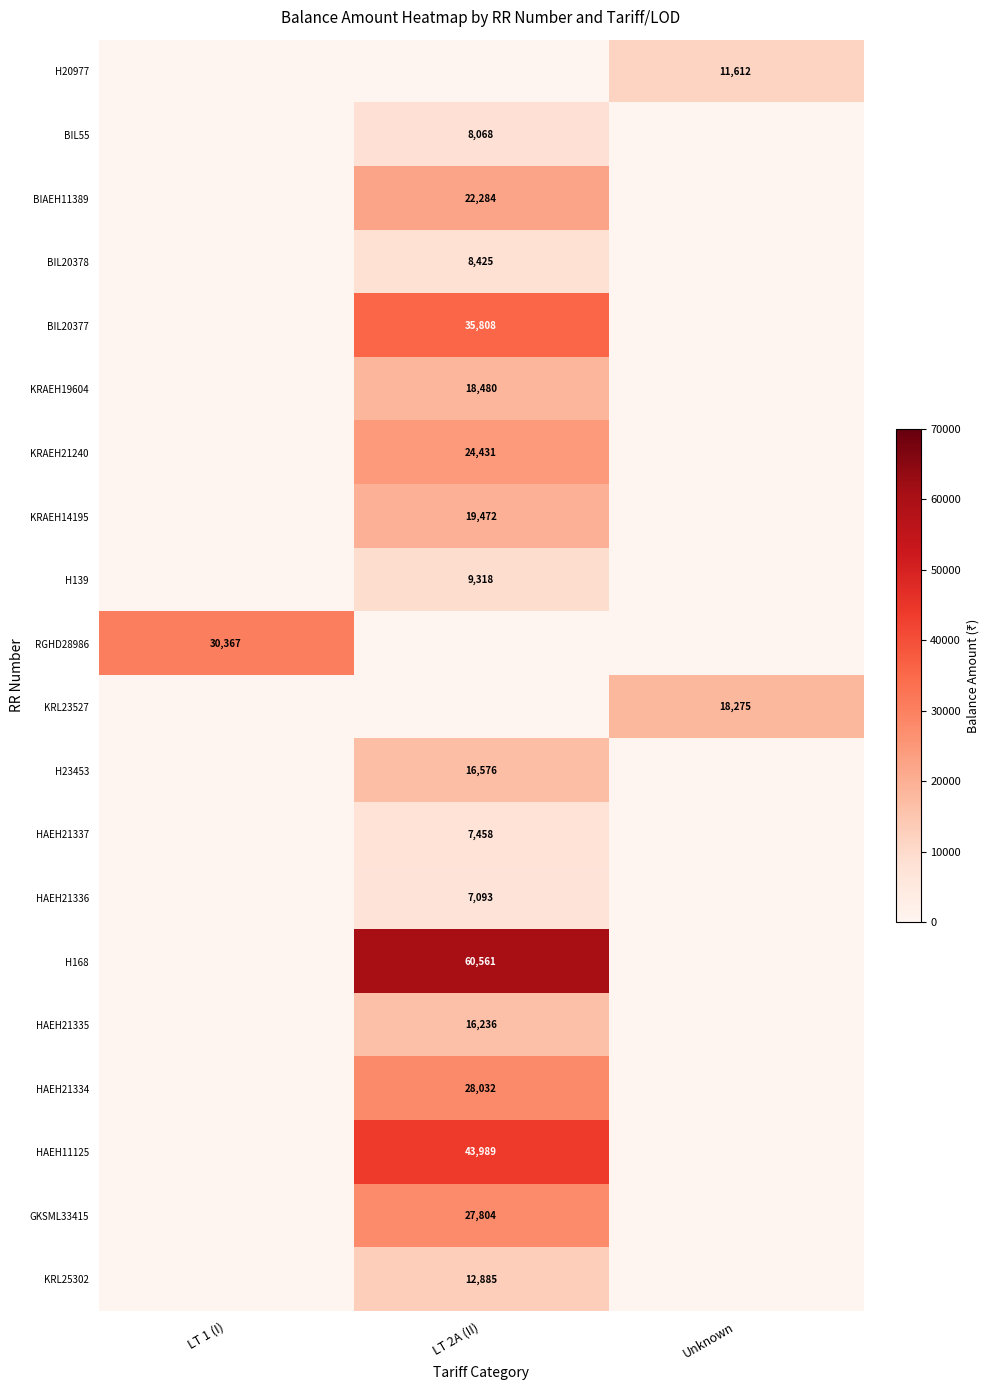

True or false: HAEH11125 has a value of 67796 at LT 2A (II).

False